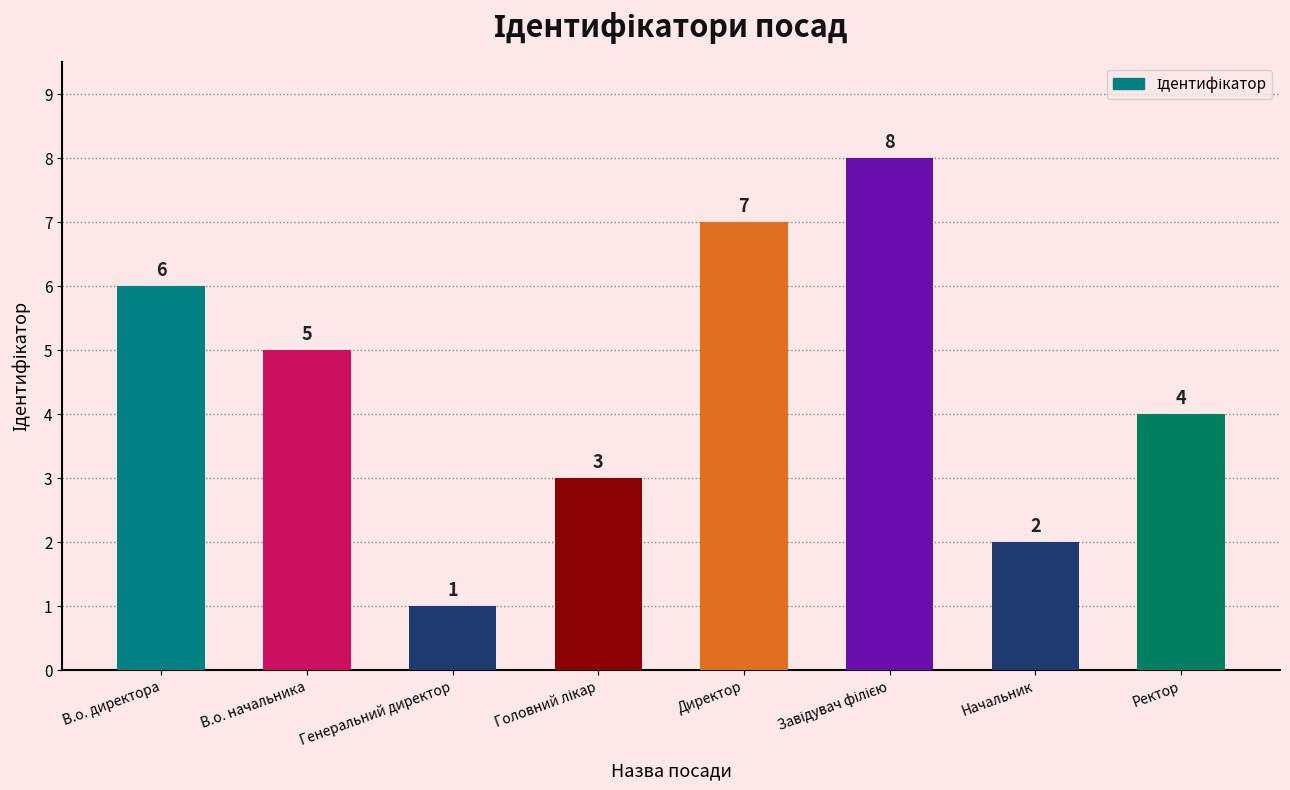

Are the bars grouped side by side (vs. stacked)?

No